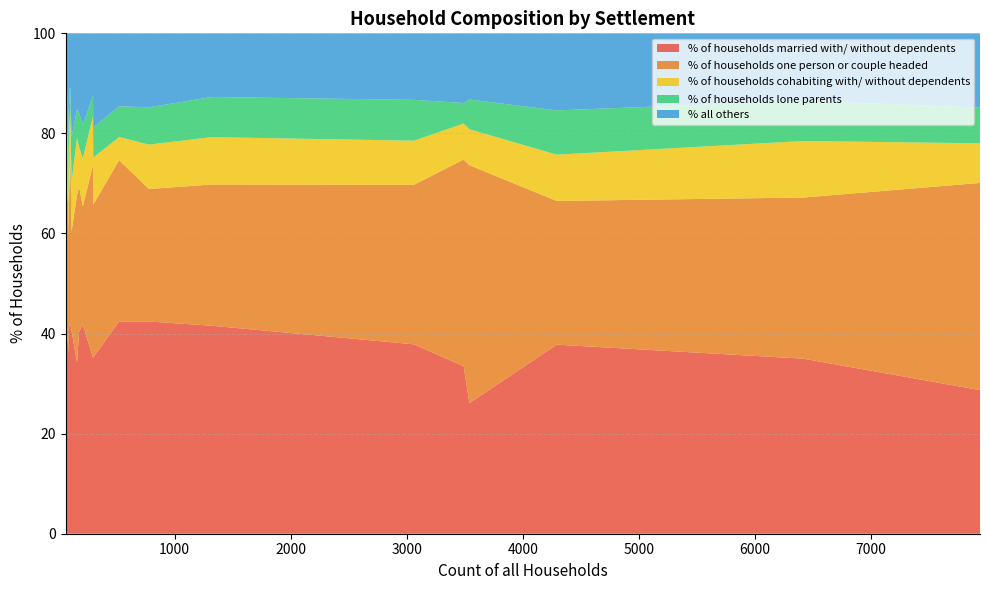

What is the minimum value for % of households married with/ without dependents?

26.1